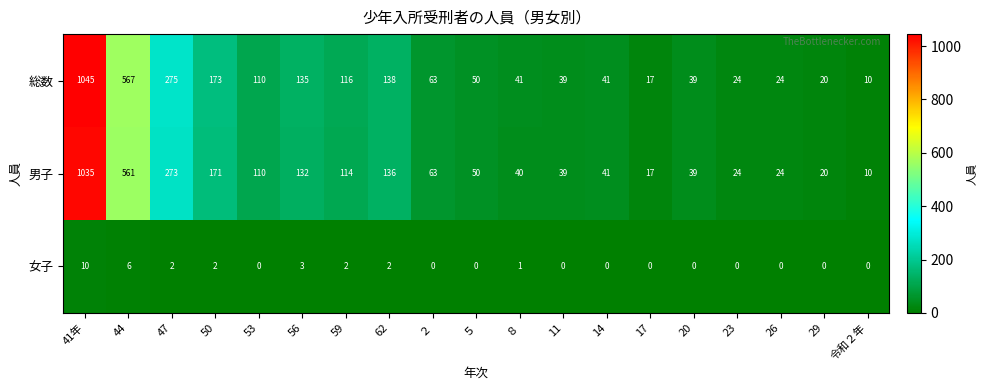

Between 50 and ２, which series saw the biggest shift?

総数